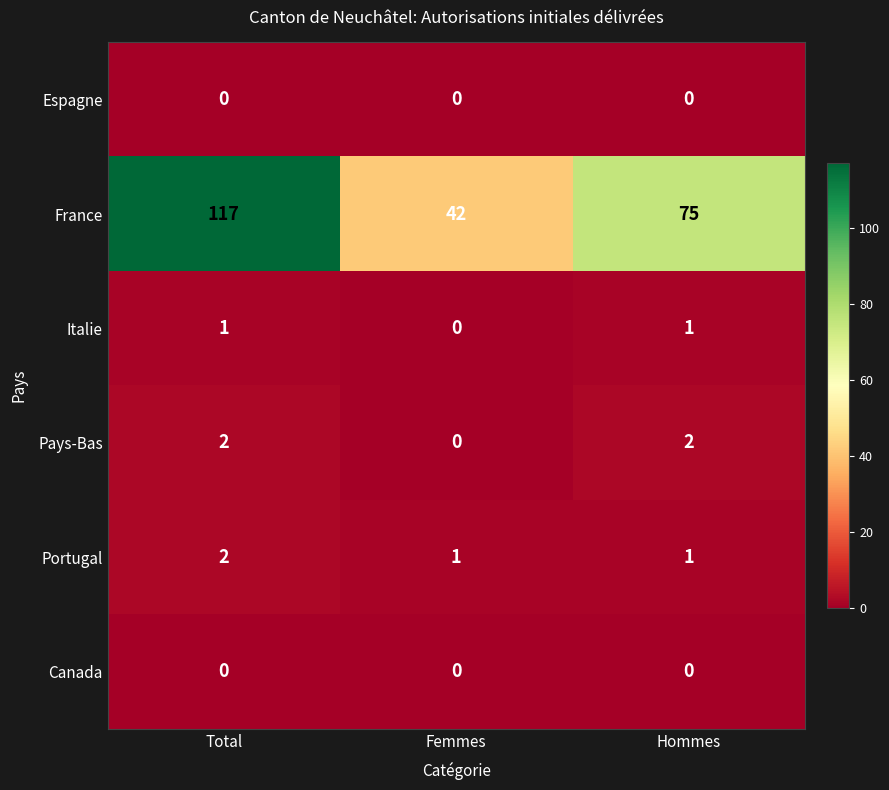

What is the difference between the France values at Femmes and Total?

75